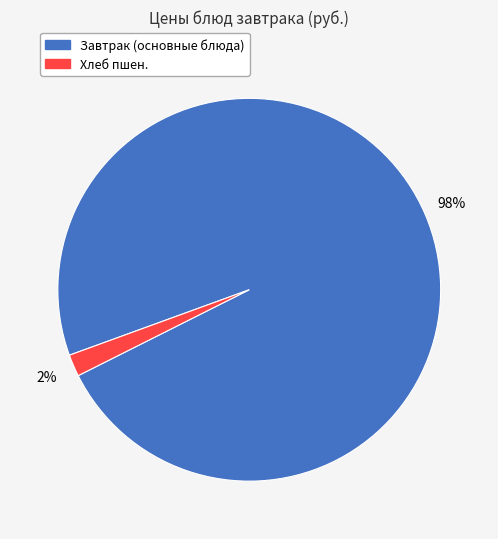

To the nearest percent, what is the difference between the largest and smallest slice percentages?

96%